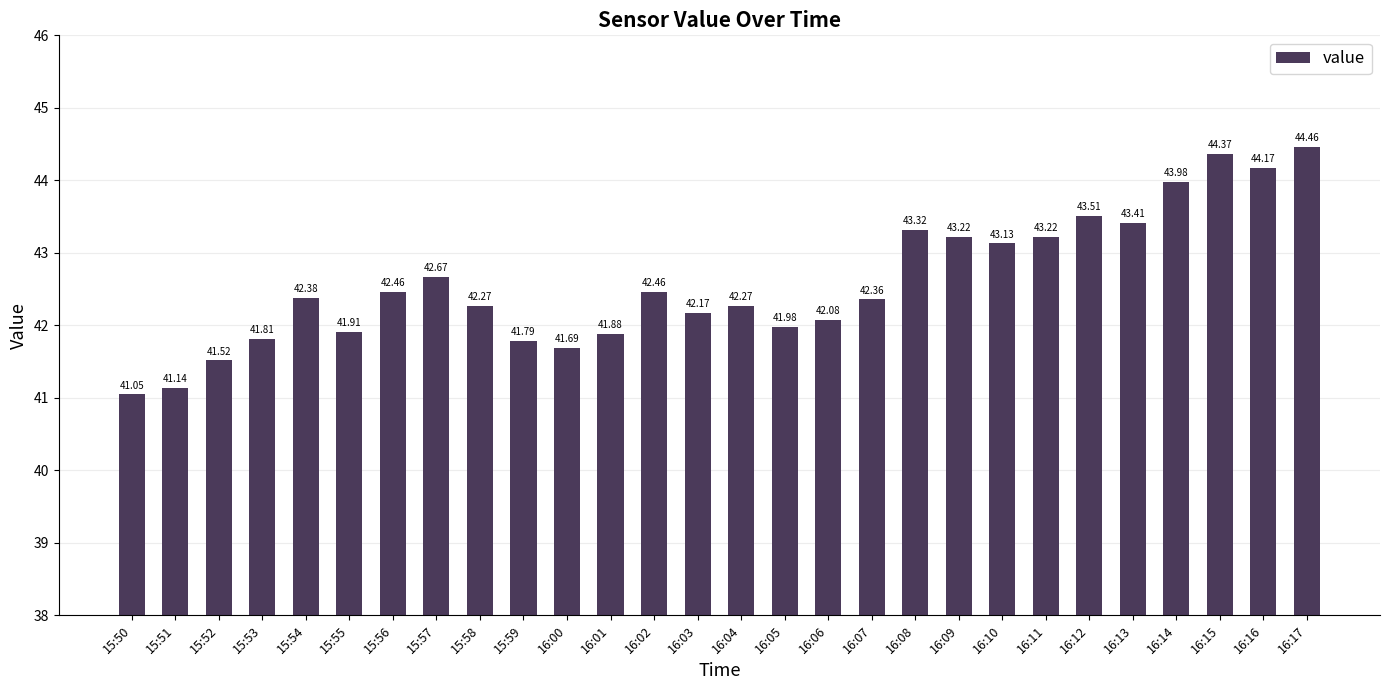

What is the change in value from 15:55 to 15:58?

+0.4